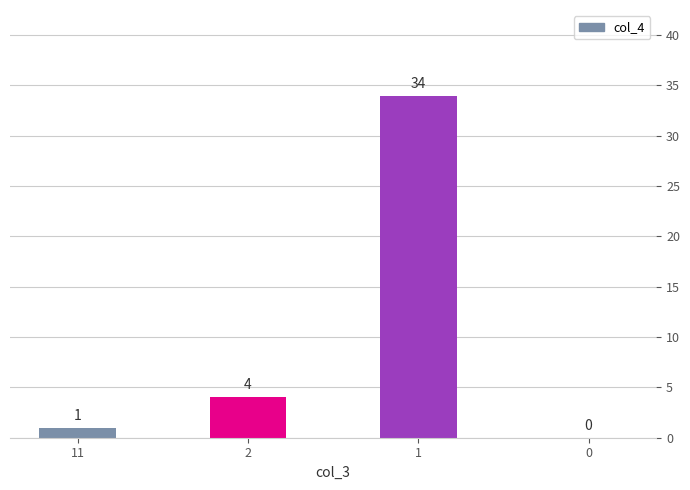

Count the number of categories in the chart.

4